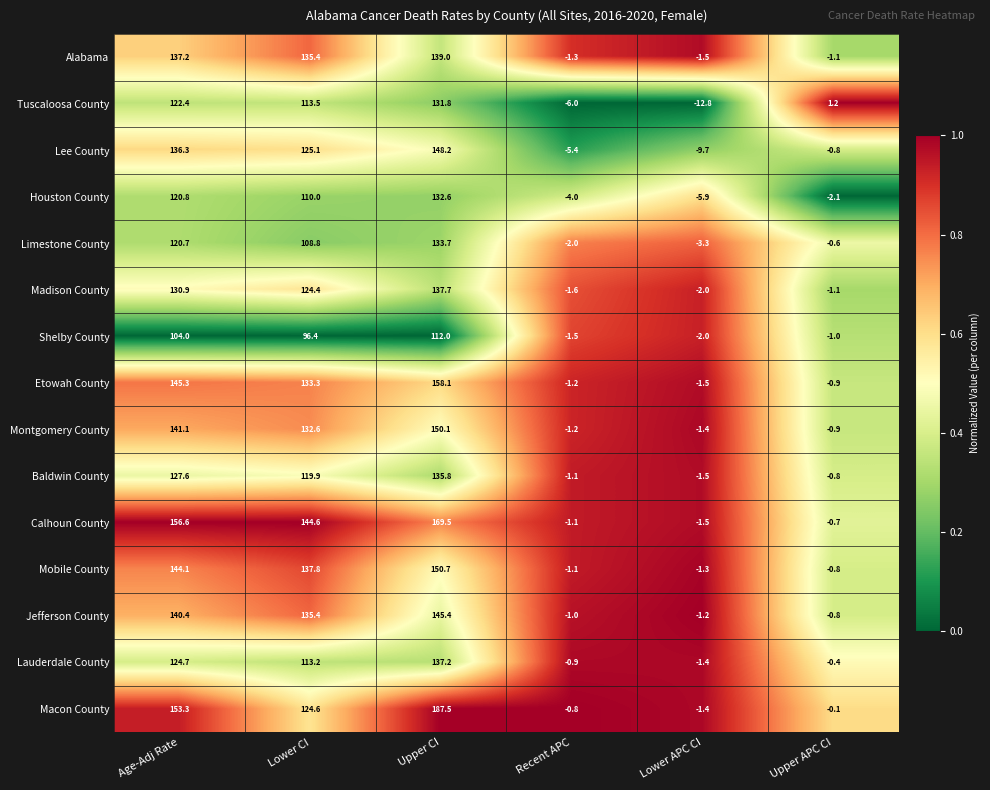

Which series has the largest range (max minus min)?

Macon County